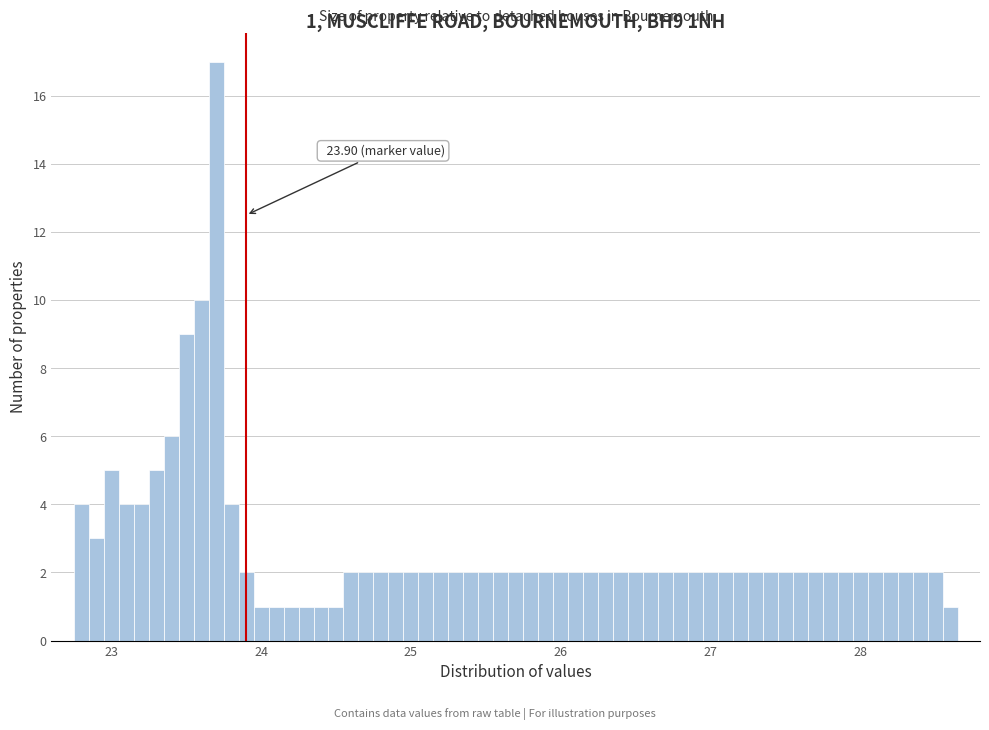

Read against the x-axis, roughly where is the centre of the tallest bar?

23.7